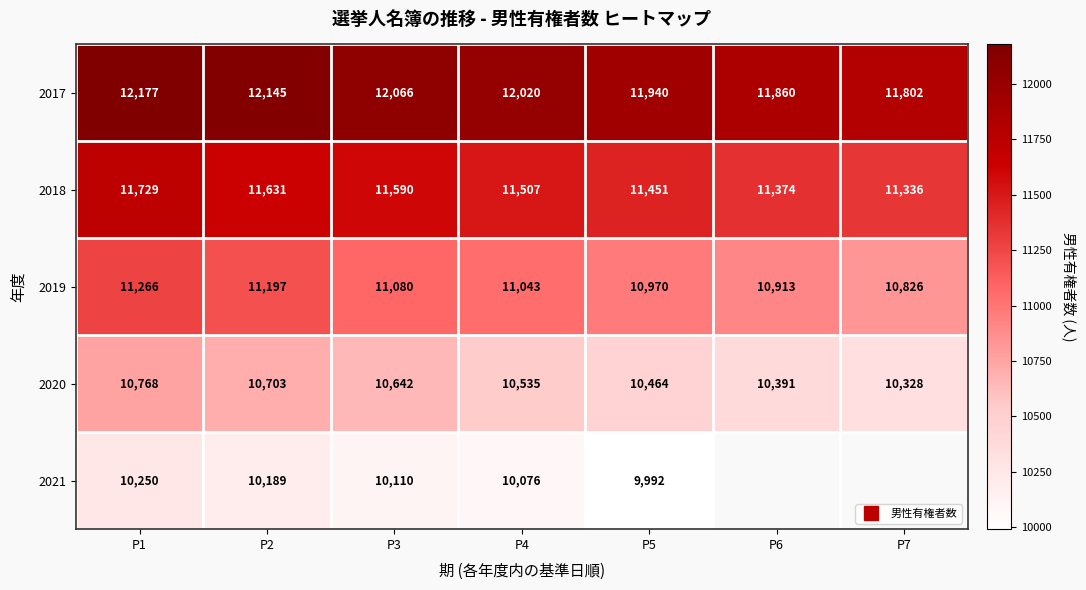

What is the lowest value of the 2020 series?

10328.0